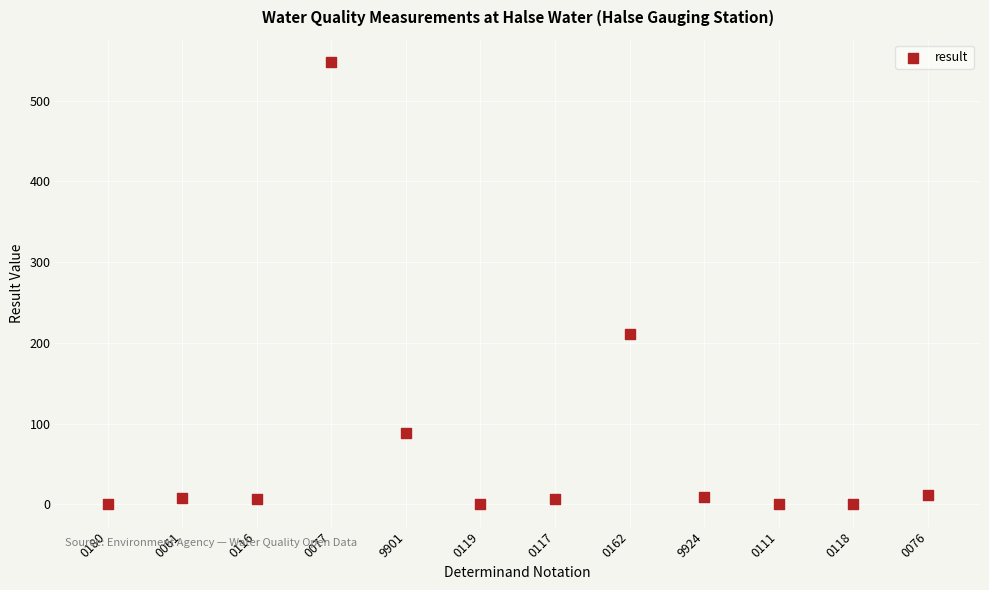

What Y value in the scatter plot is closest to 274?

211.0